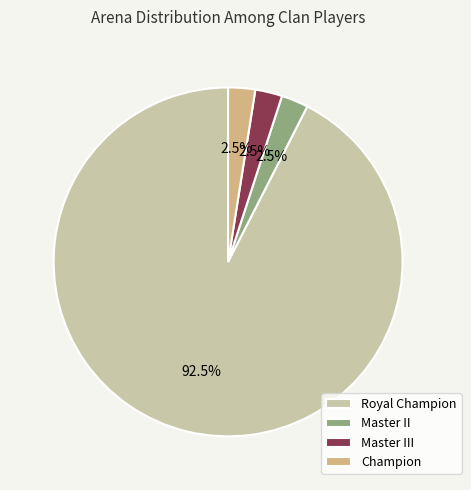

Combined, what portion of the pie is Master II and Champion?

5.0%